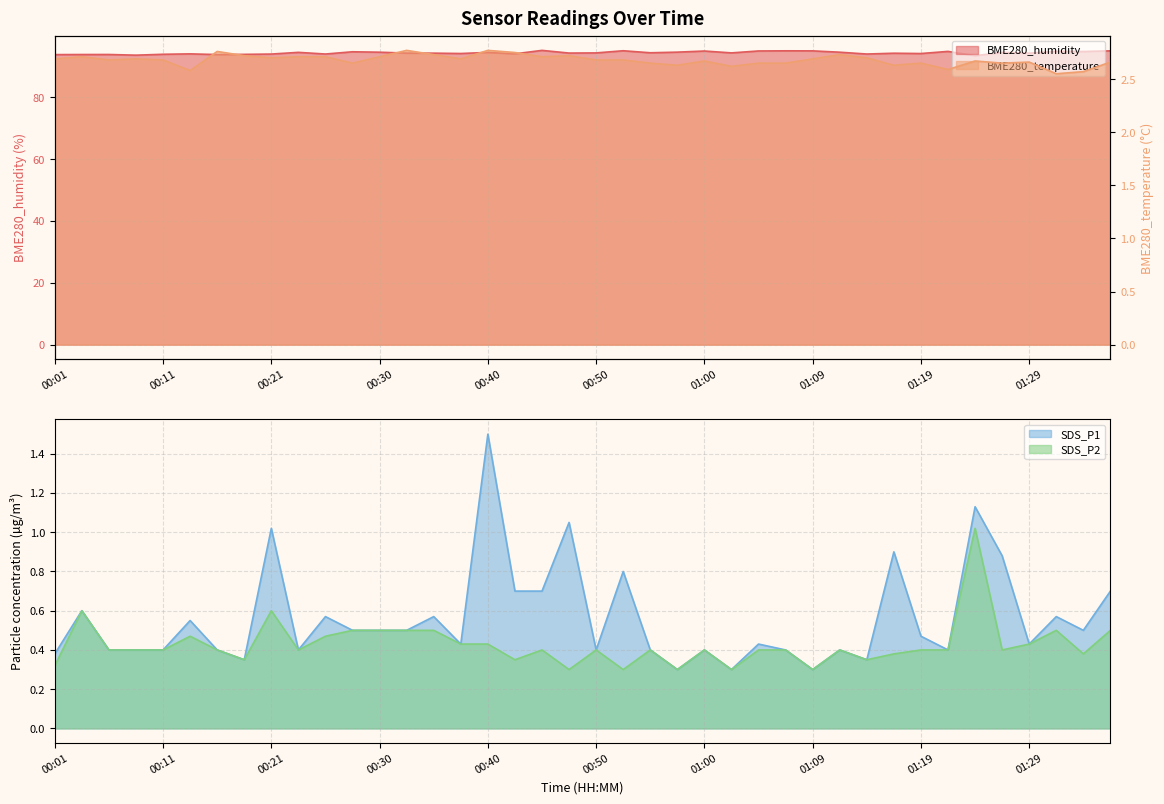

True or false: SDS_P2 and BME280_temperature cross at least once.

False